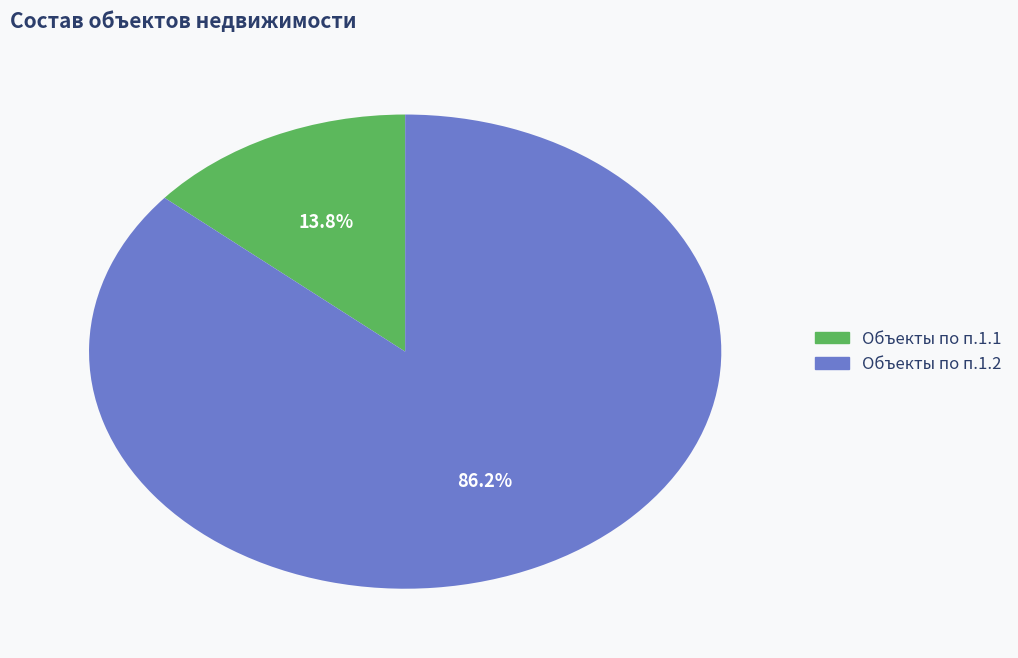

Count the number of slices in the pie.

2